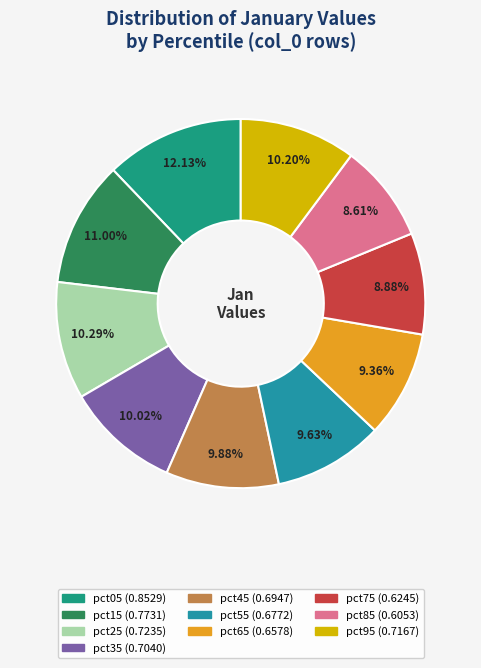

Rank the categories by value from highest to lowest.

pct05, pct15, pct25, pct95, pct35, pct45, pct55, pct65, pct75, pct85